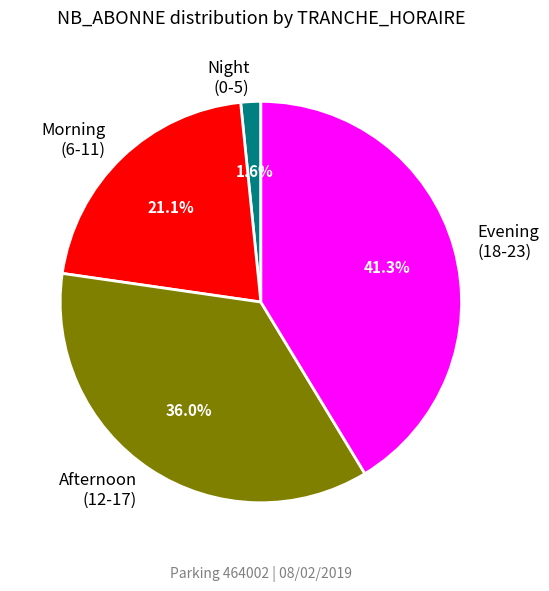

Which slice is the largest?

Evening (18-23)